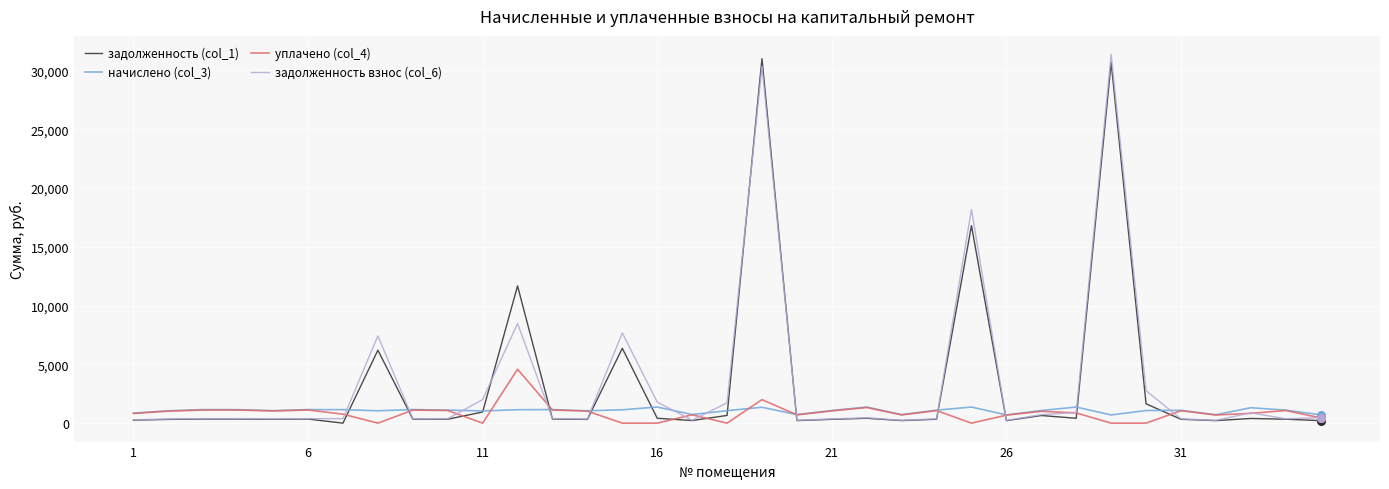

What is the lowest value of the начислено (col_3) series?

695.8